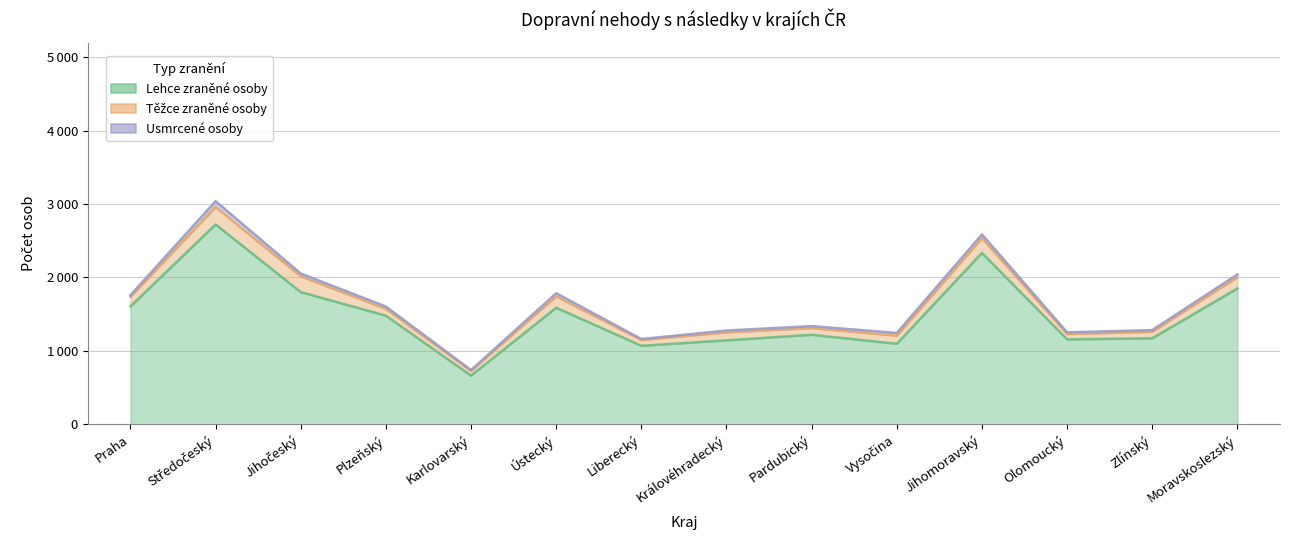

How many data points does each series have?

14